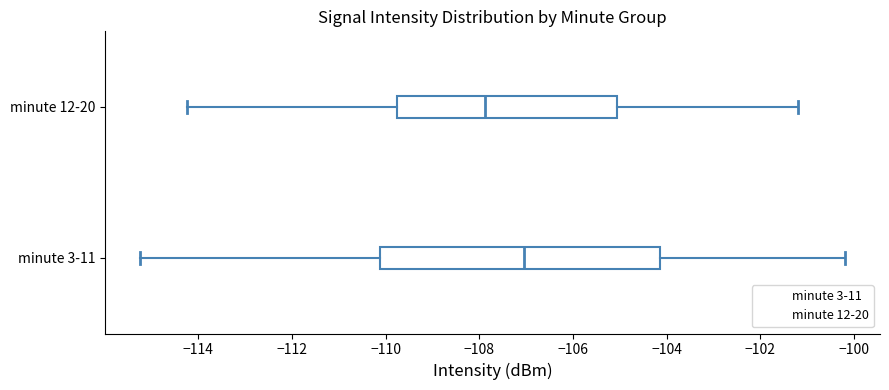

Which box has the furthest to the left median line?

minute 12-20